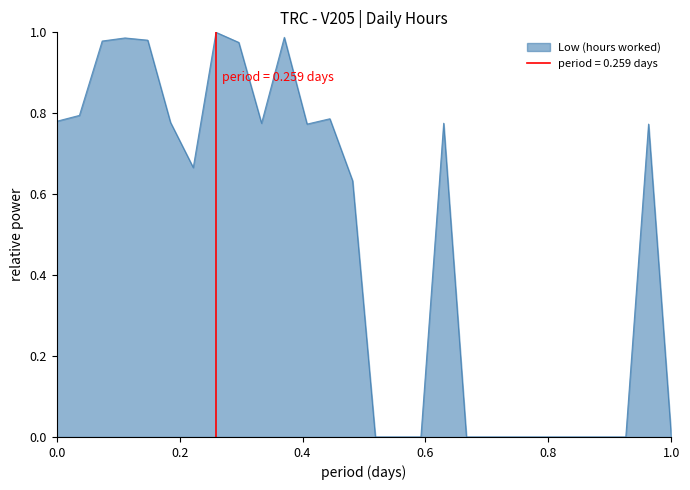

What is the value of the 3rd point from the left?

1.0